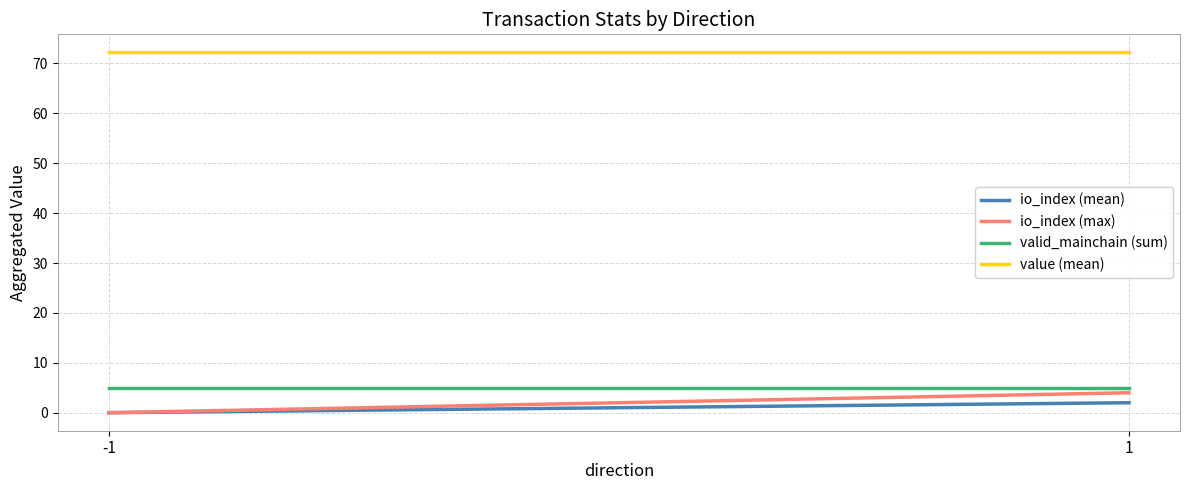

Which has a higher value, -1 or 1?

1